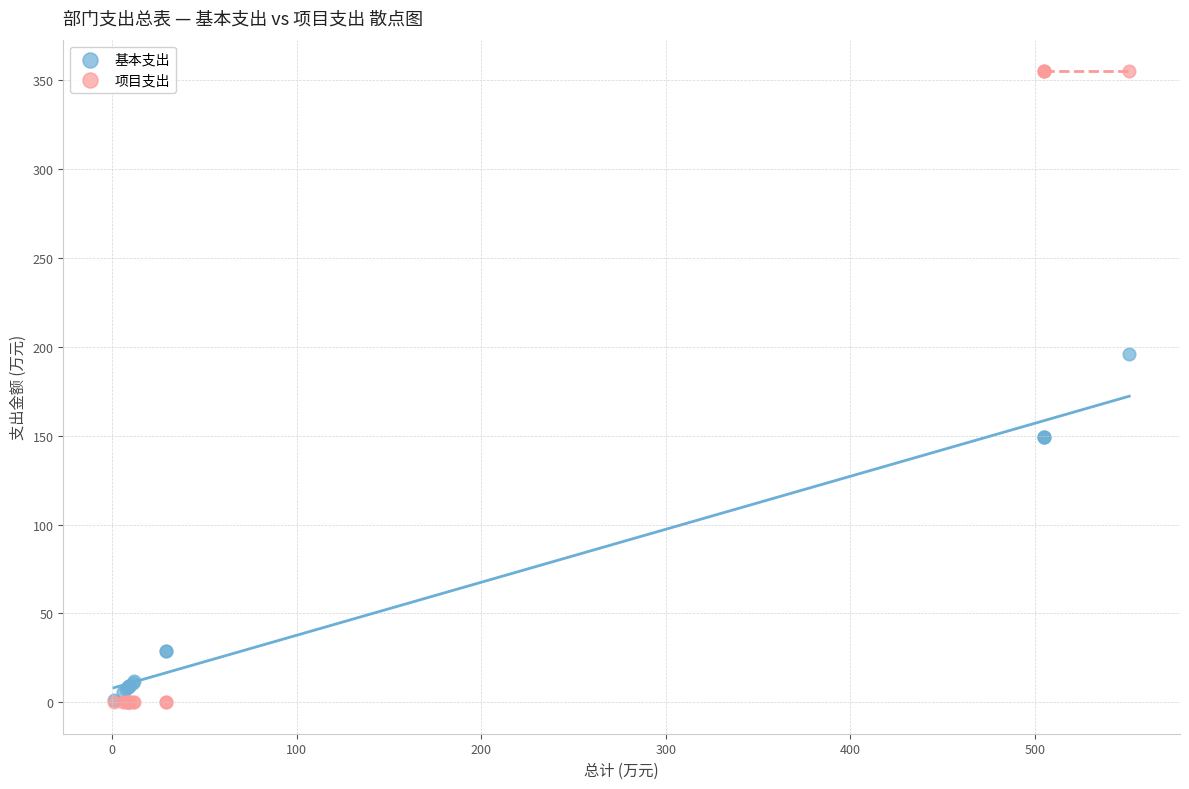

Across all series, what Y value is closest to 177?

195.8